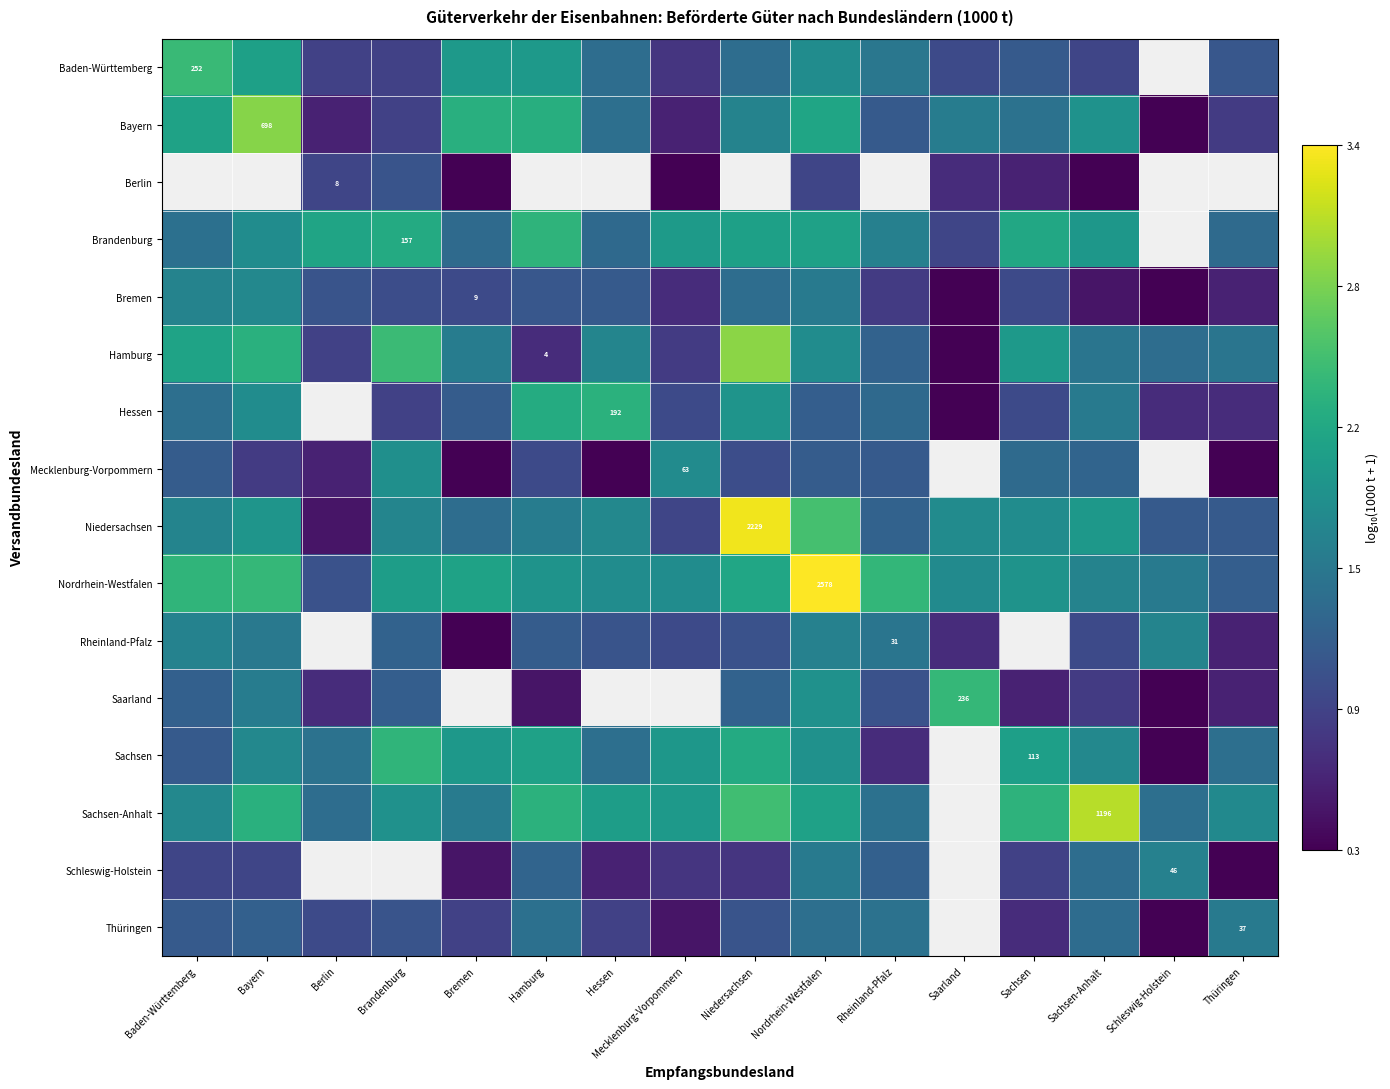

Which series has the largest total across all categories?

Nordrhein-Westfalen